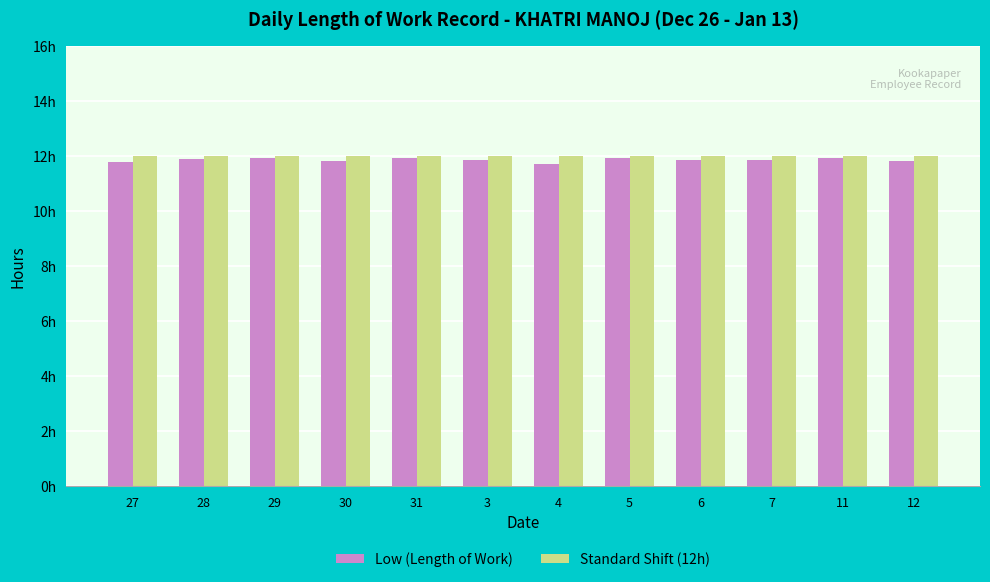

What is the approximate value of Low (Length of Work) at 27?

11.8